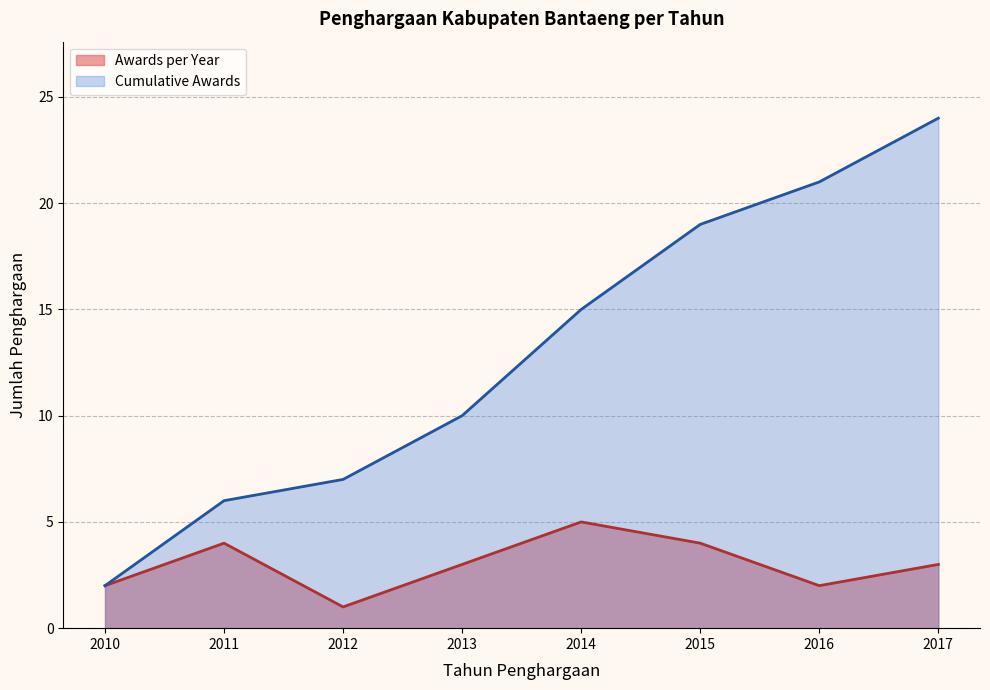

Rank the series at 2011 from lowest to highest value.

Awards per Year, Cumulative Awards